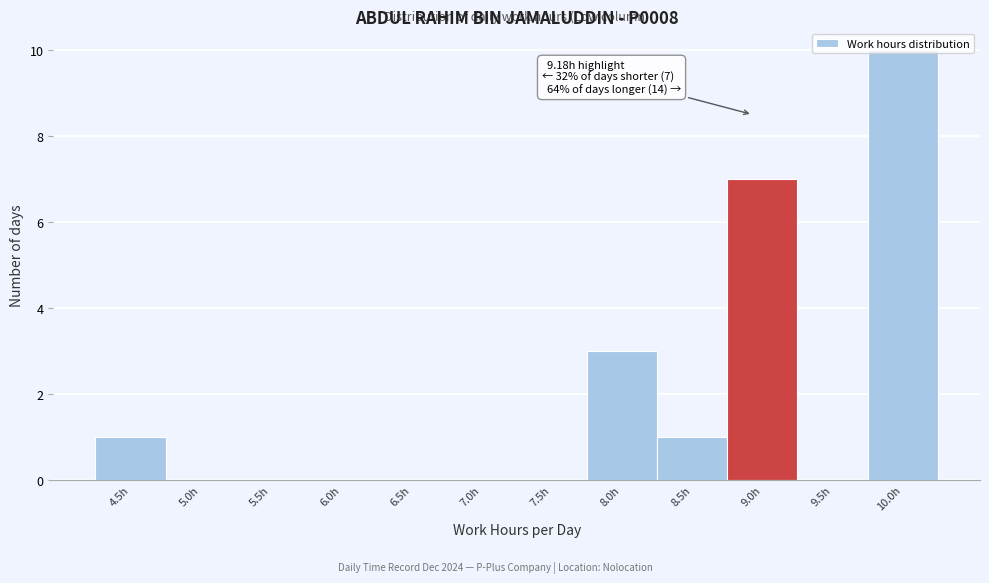

What is the sum of all values?

22